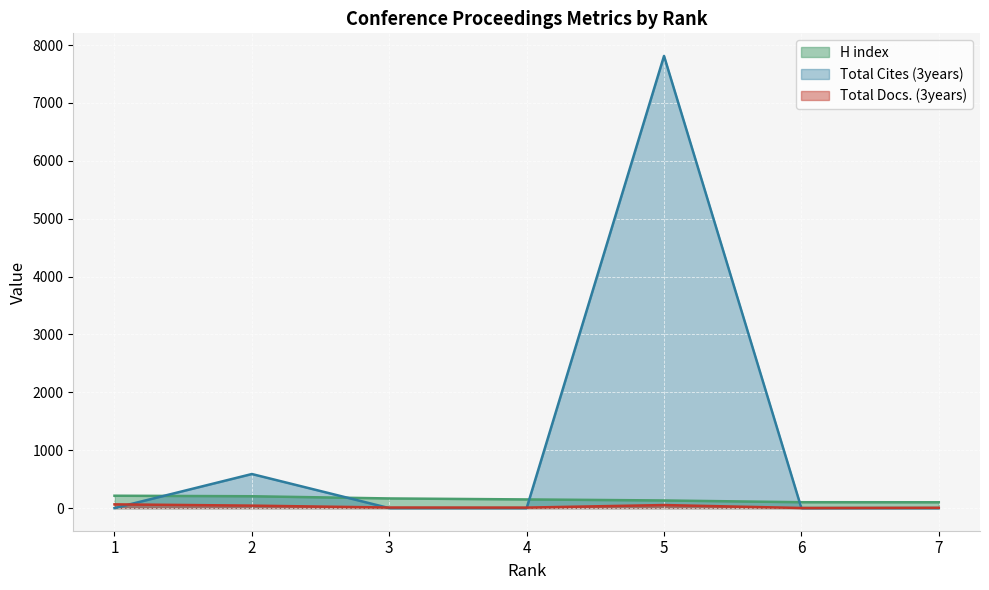

How many values in Total Cites (3years) are above zero?

2